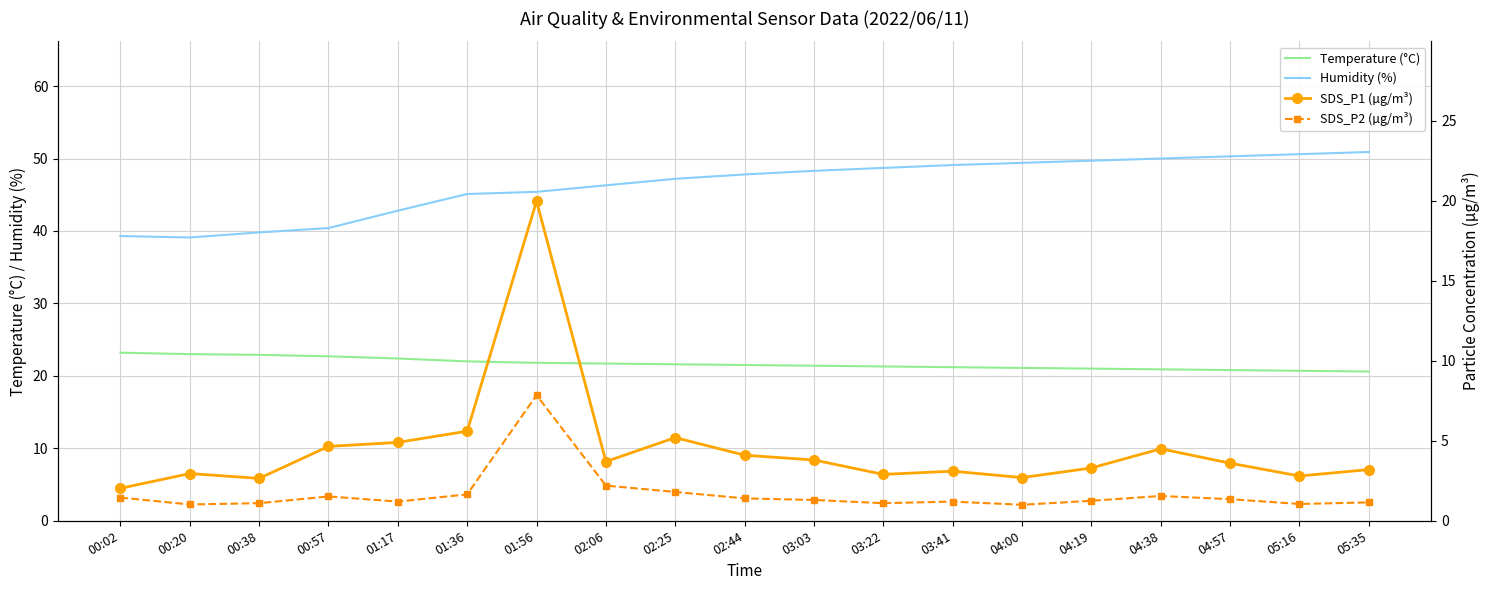

The Temperature (°C) series shows 37.2 at 03:41. True or false?

False